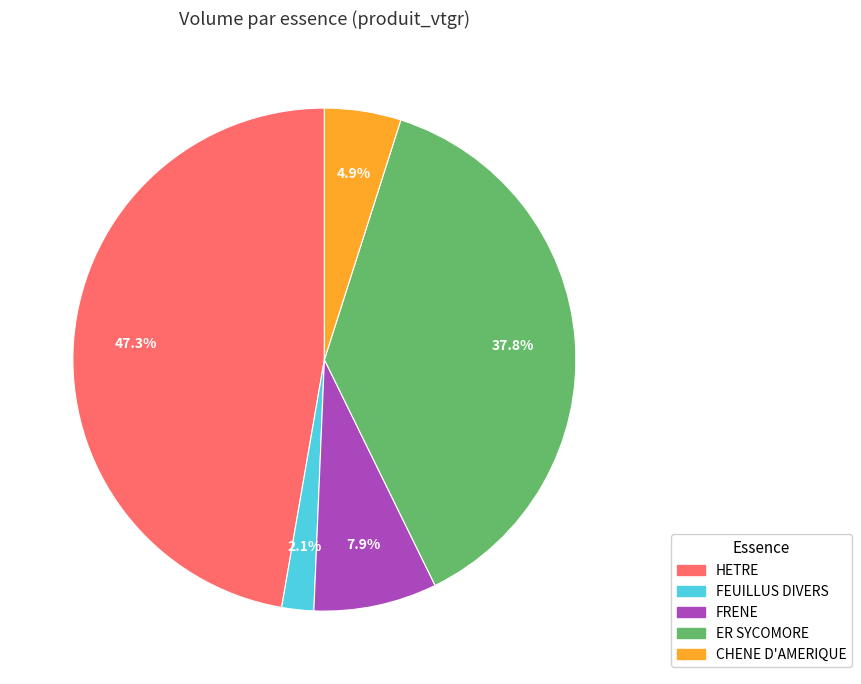

To the nearest percent, what is the average slice percentage?

20%